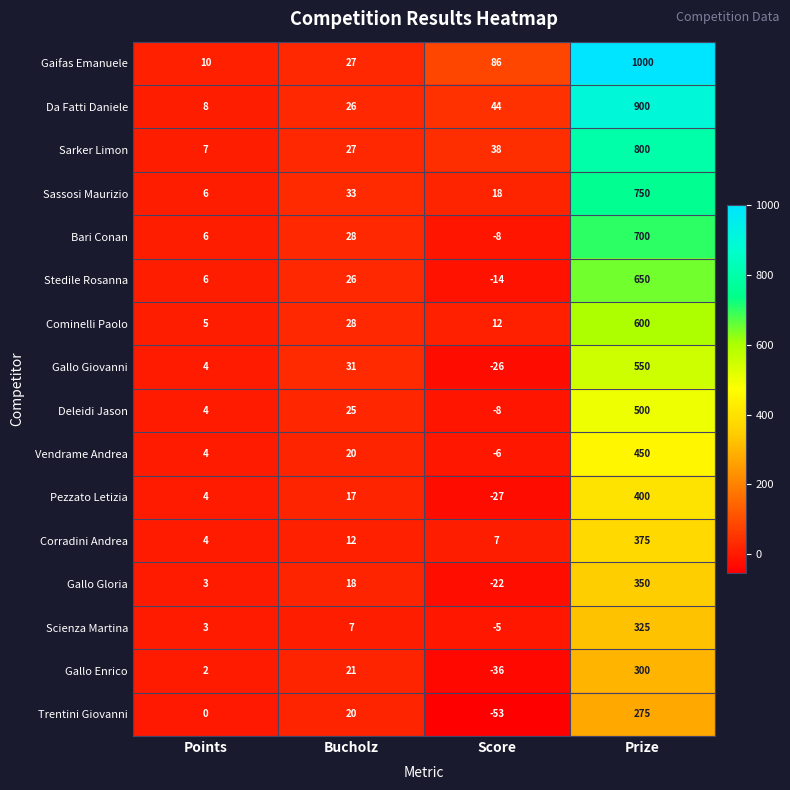

What is the average value of the Vendrame Andrea series?

117